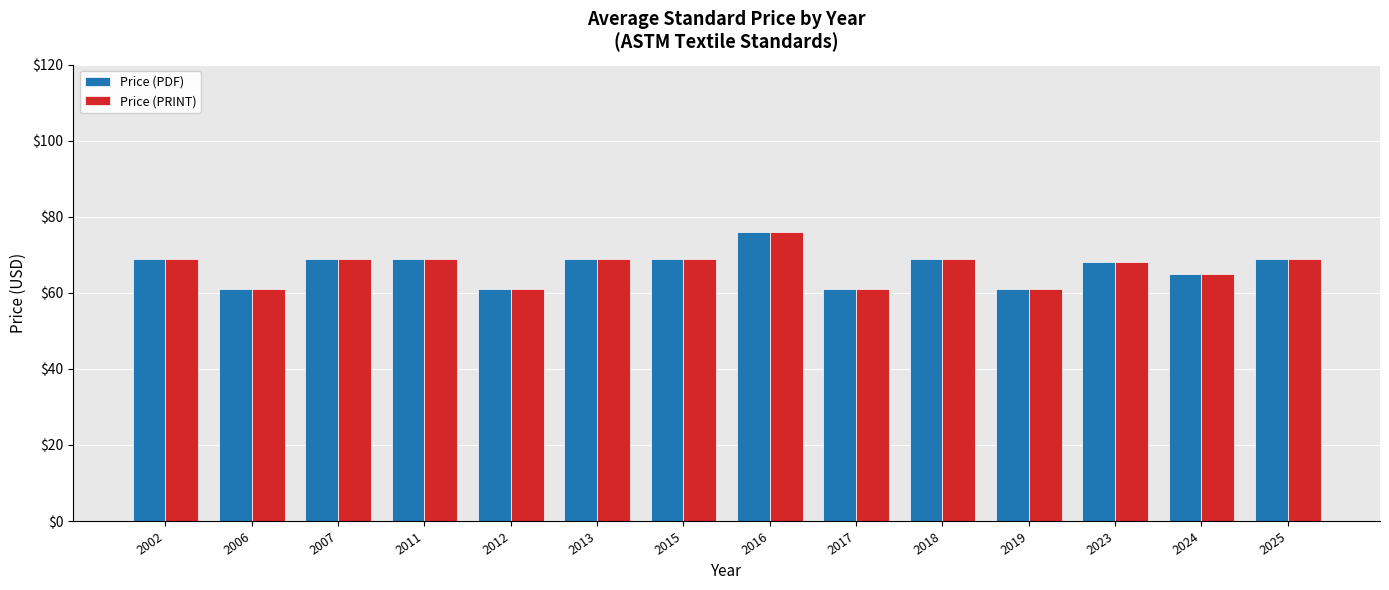

Reading left to right, extract all data points from this chart.

Price (PDF): 69	61	69	69	61	69	69	76	61	69	61	68	65	69
Price (PRINT): 69	61	69	69	61	69	69	76	61	69	61	68	65	69